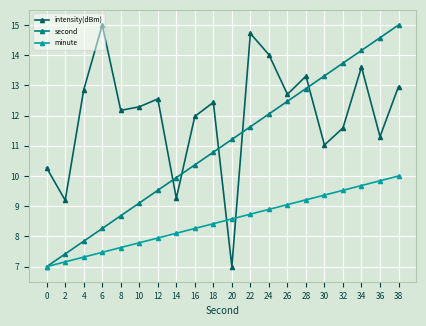

How many values in the minute series exceed 8?

13